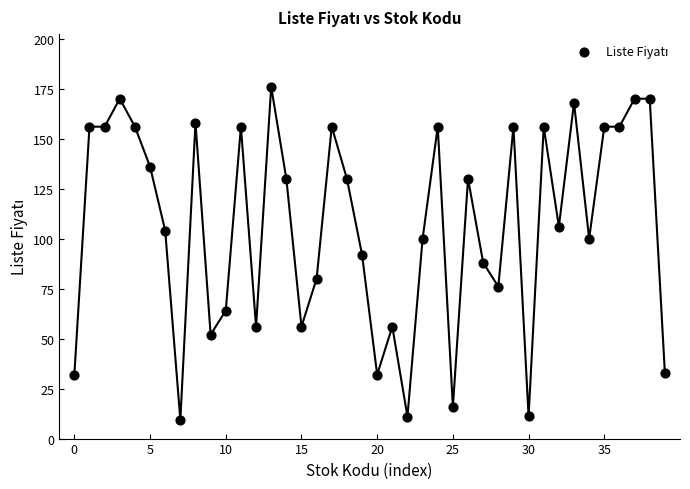

What is the range of Y values (max minus min)?

166.7